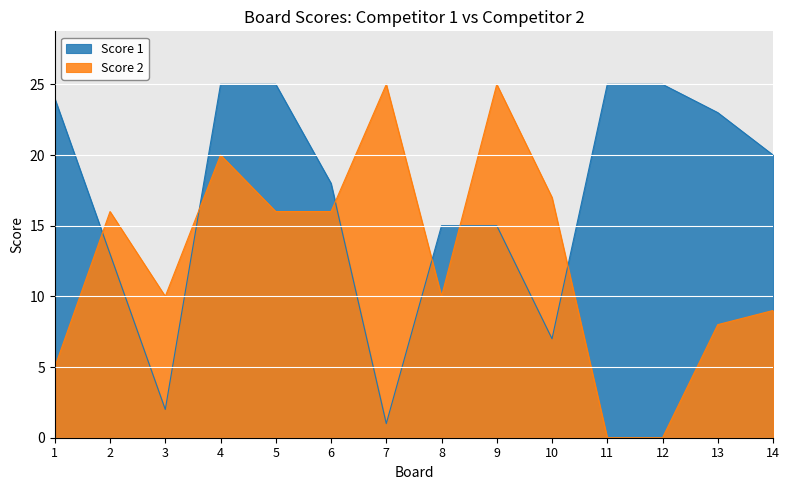

Rank the series at 12 from lowest to highest value.

Score 2, Score 1